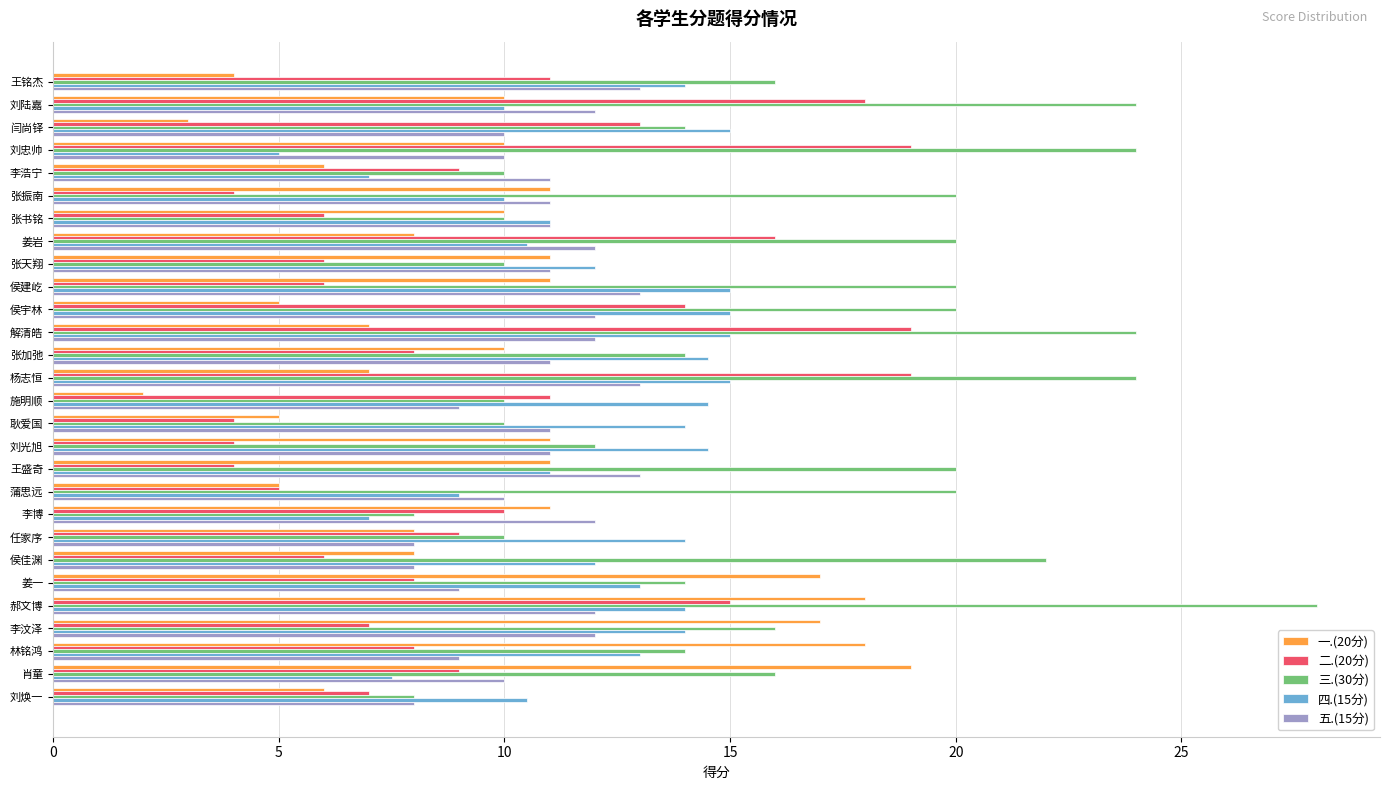

What are all the series names shown in the legend?

一.(20分), 二.(20分), 三.(30分), 四.(15分), 五.(15分)